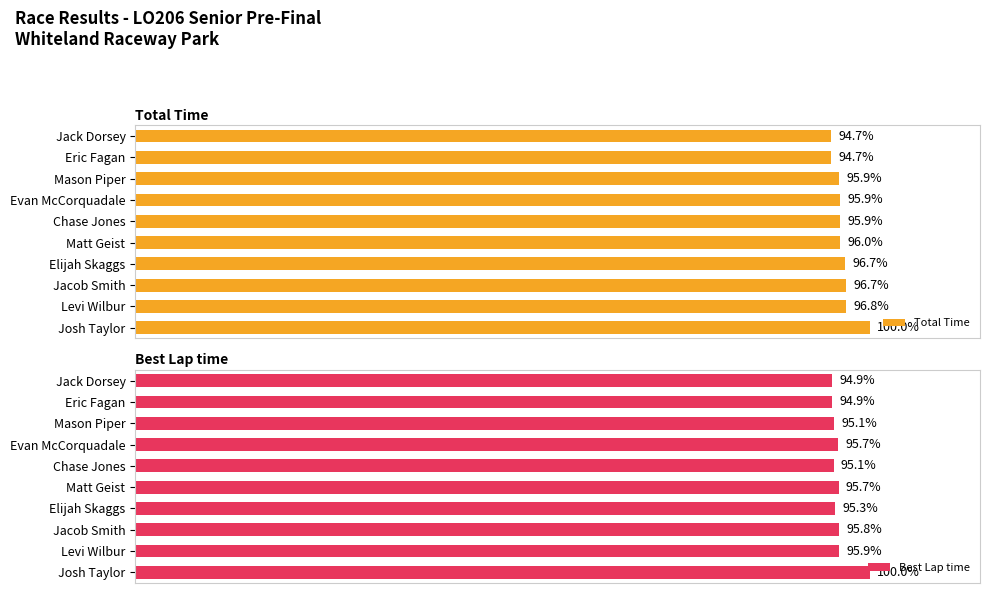

Rank the series by their maximum value, from lowest to highest.

Total Time, Best Lap time